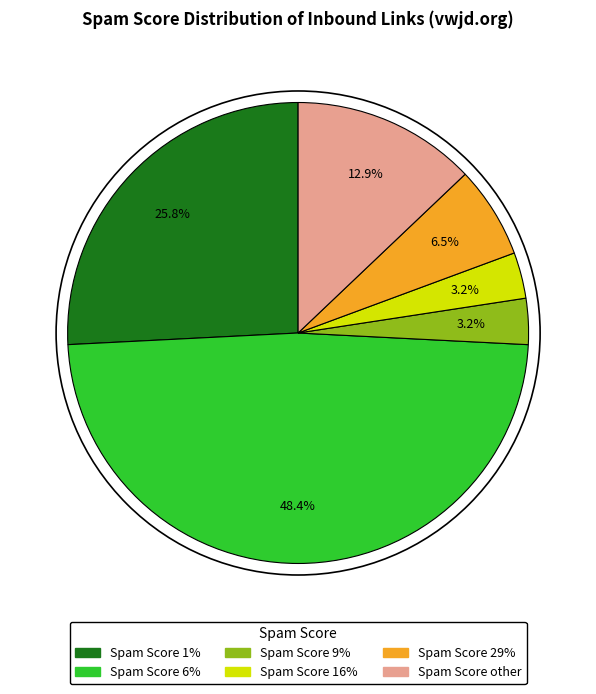

How many slices are in this pie chart?

6